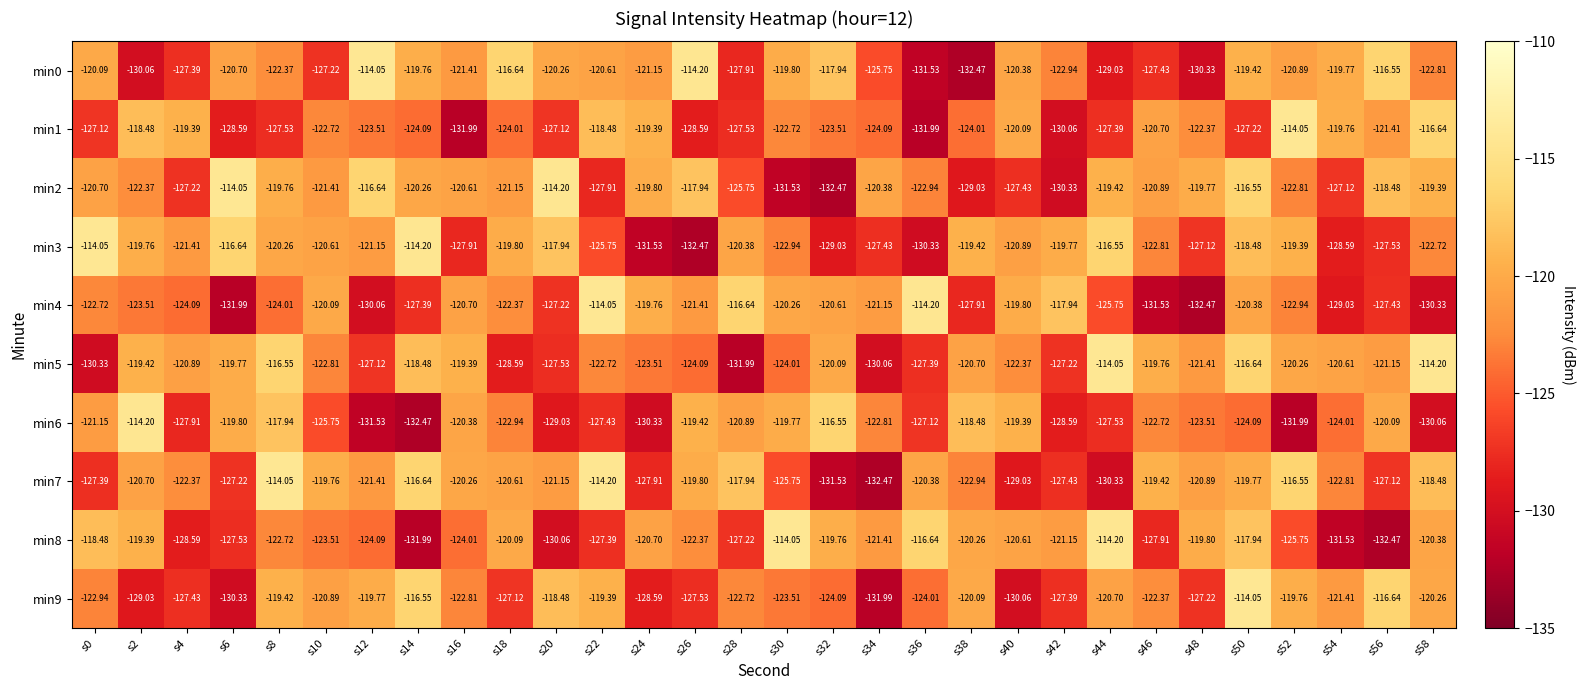

What is the difference between the highest and lowest values at s22?

13.9